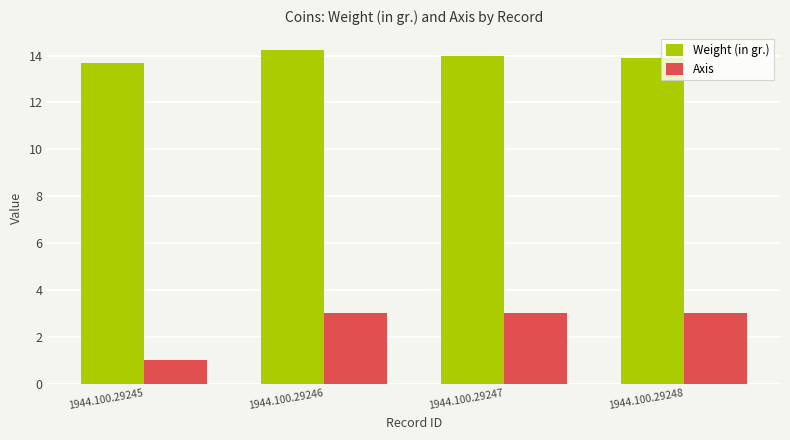

Reading left to right, transcribe all the data shown in this chart.

Weight (in gr.): 13.7	14.3	14.0	13.9
Axis: 1.0	3.0	3.0	3.0